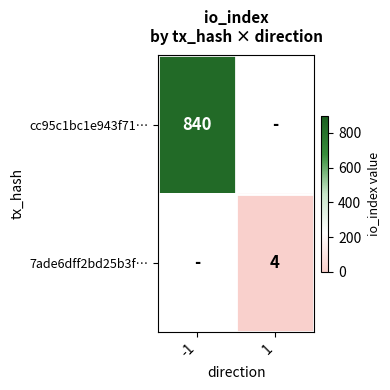

Is it true that 7ade6dff2bd25b3f… equals 4 at 1?

True